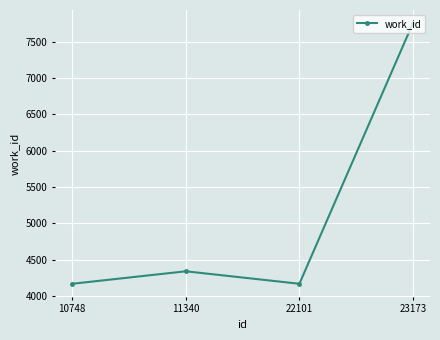

How many distinct data groups are displayed?

1